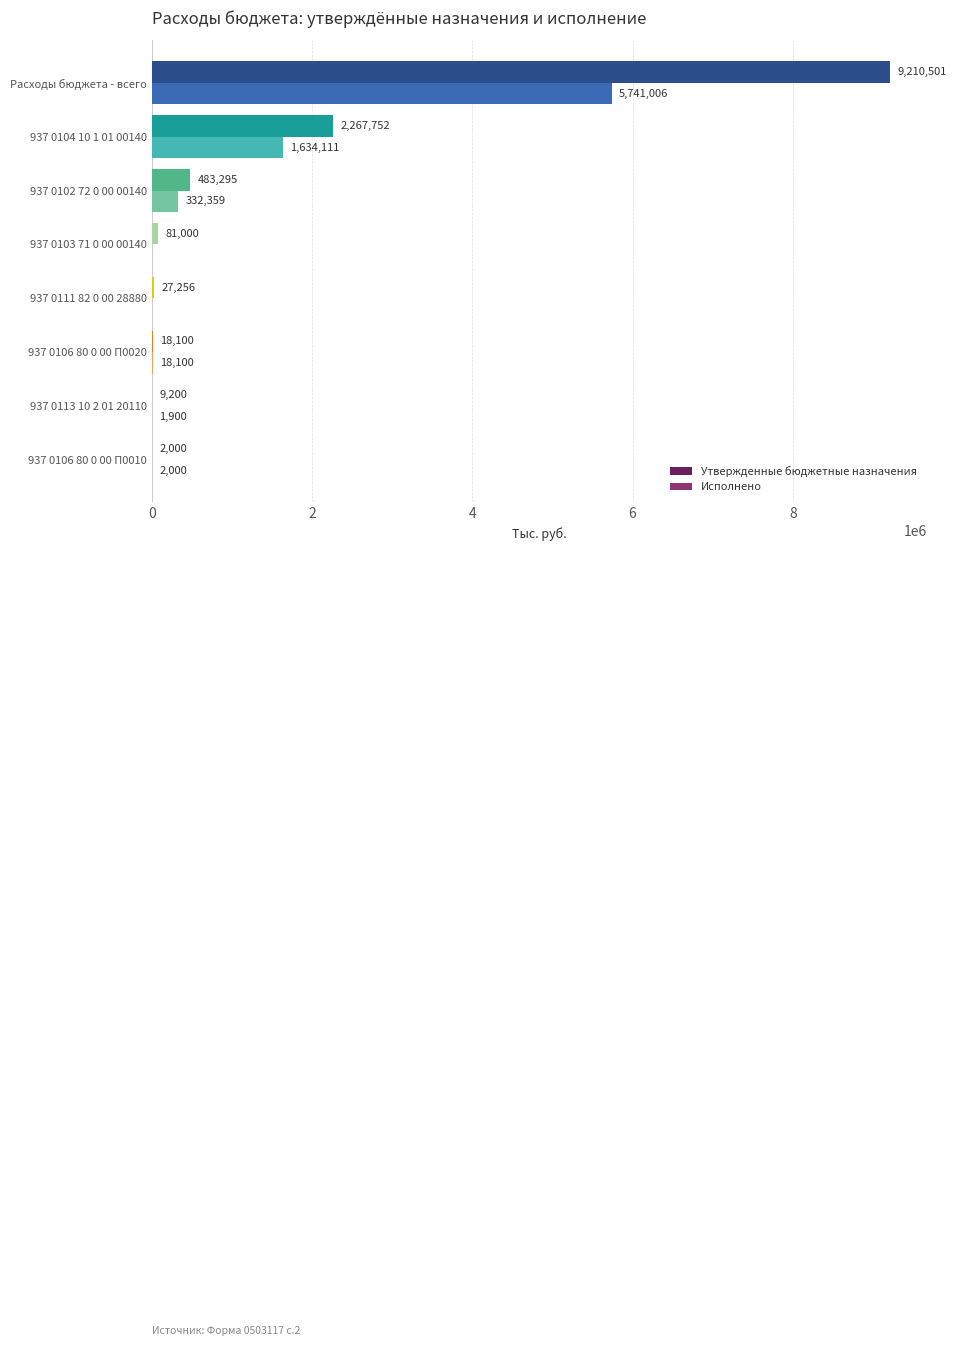

What is the average value of the Утвержденные бюджетные назначения series?

1512388.0